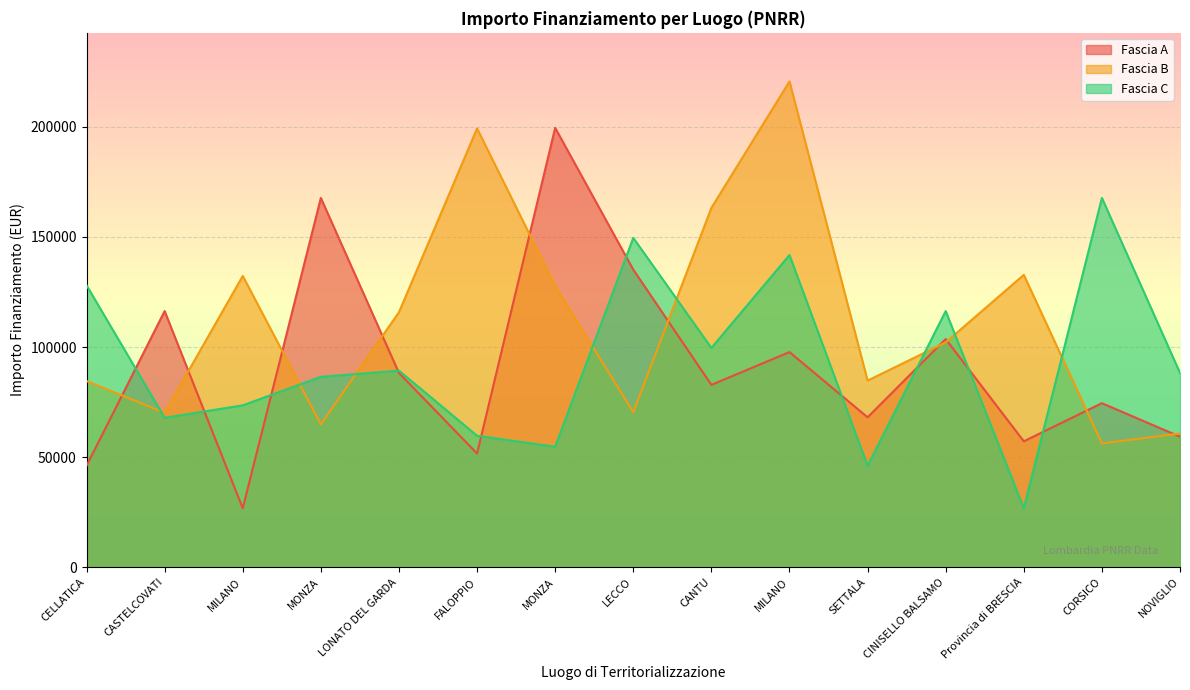

What are all the series names shown in the legend?

Fascia A, Fascia B, Fascia C